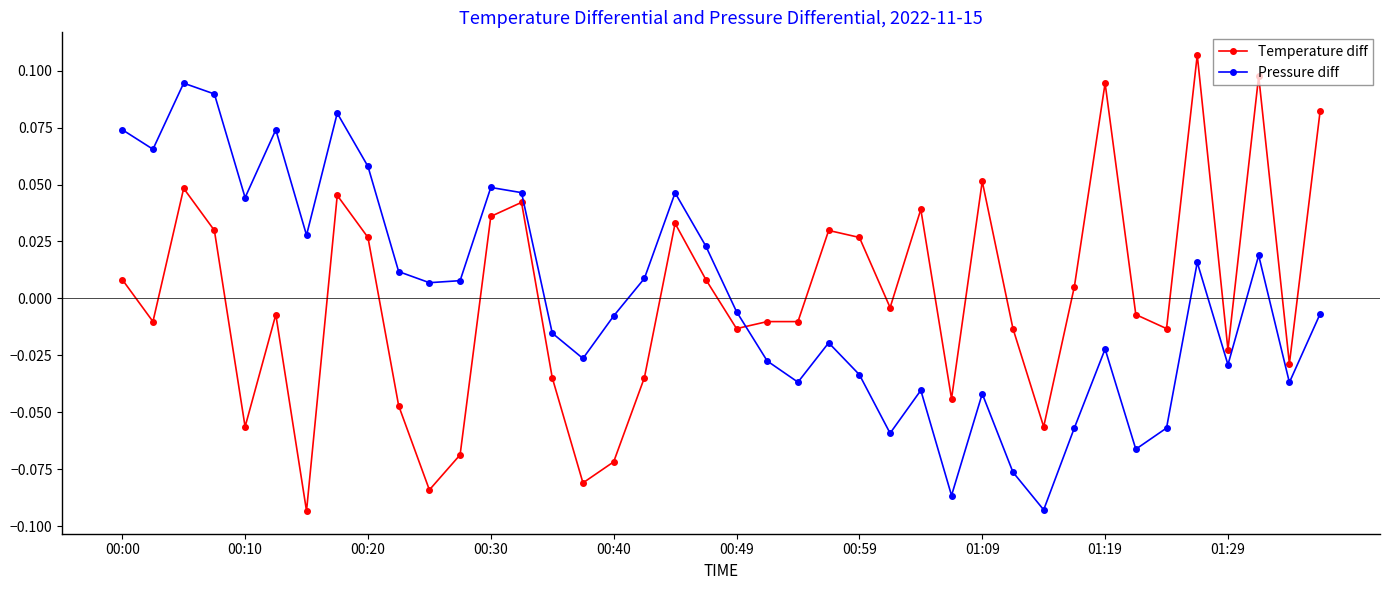

Rank the series by their maximum value, from highest to lowest.

Temperature diff, Pressure diff